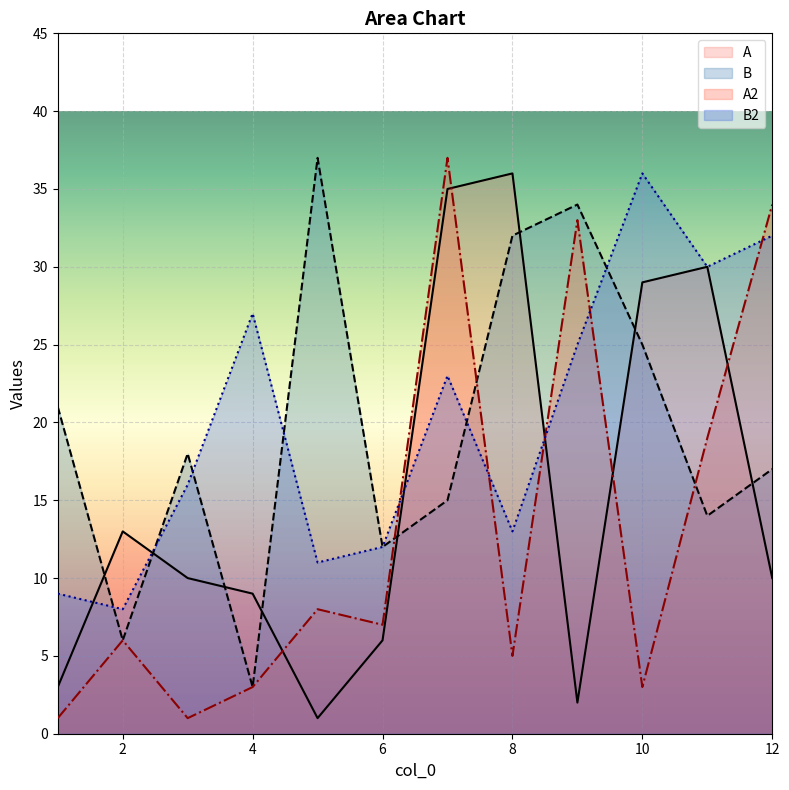

Which series changed the most between 6 and 12?

A2